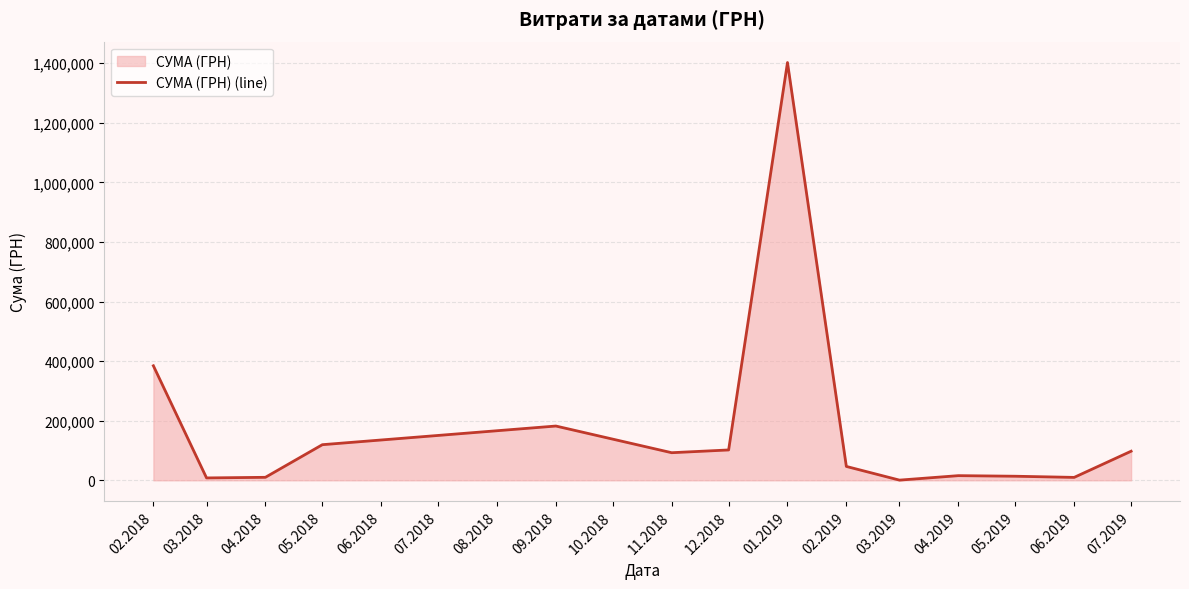

What is the greatest value displayed?

1402081.1